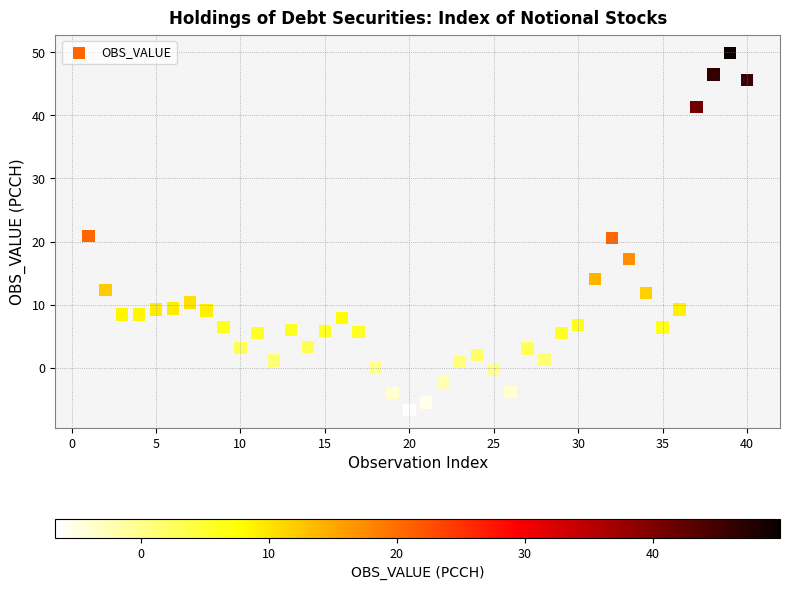

What is the range of Y values (max minus min)?

56.6